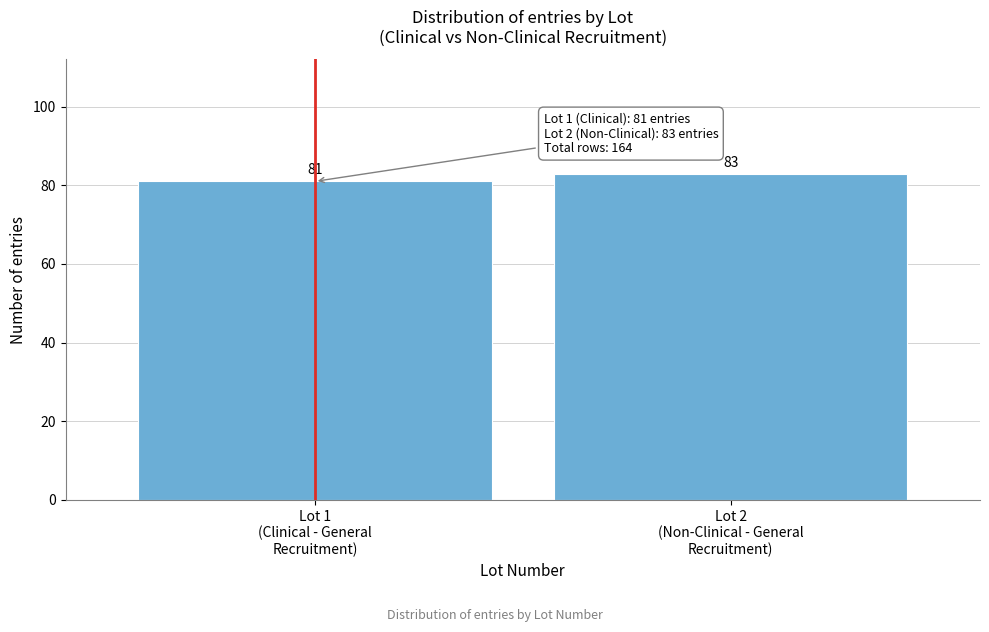

Reading left to right, what are all the values shown in this chart?

81	83